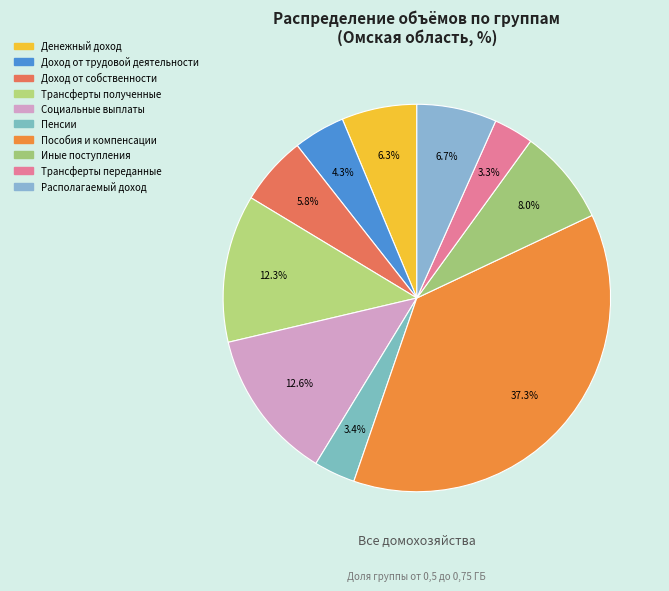

Count the number of slices in the pie.

10